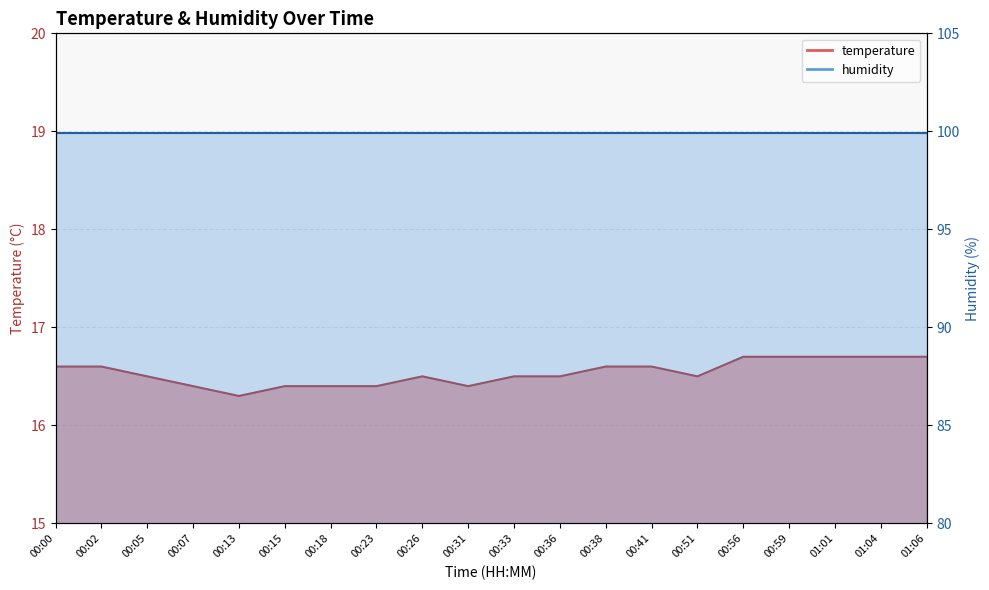

True or false: the data has more than 0 interior local peaks.

True